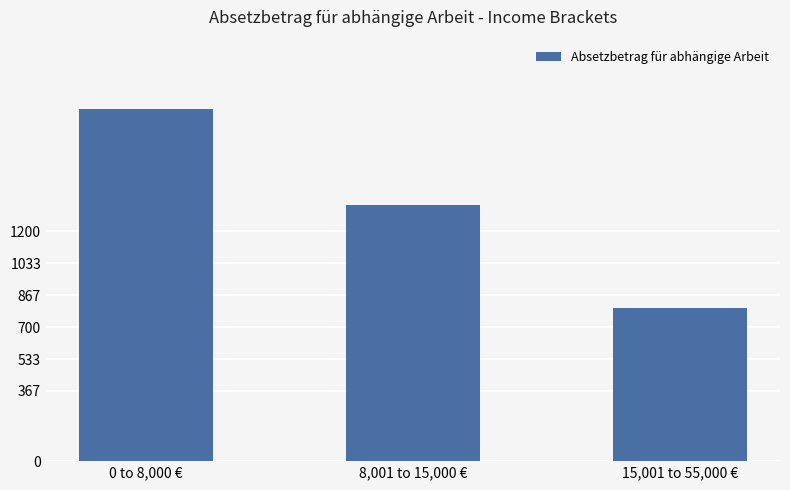

Reading right to left, extract all data points from this chart.

800	1338	1840